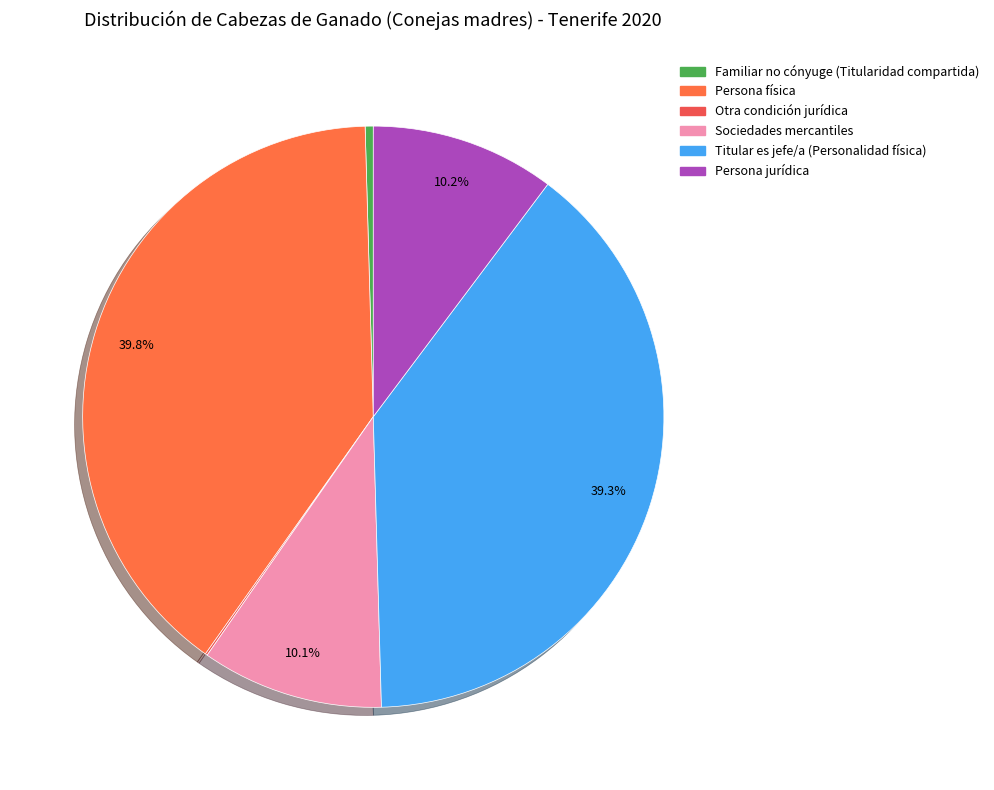

Does Familiar no cónyuge (Titularidad compartida) account for over 50% of the chart?

No